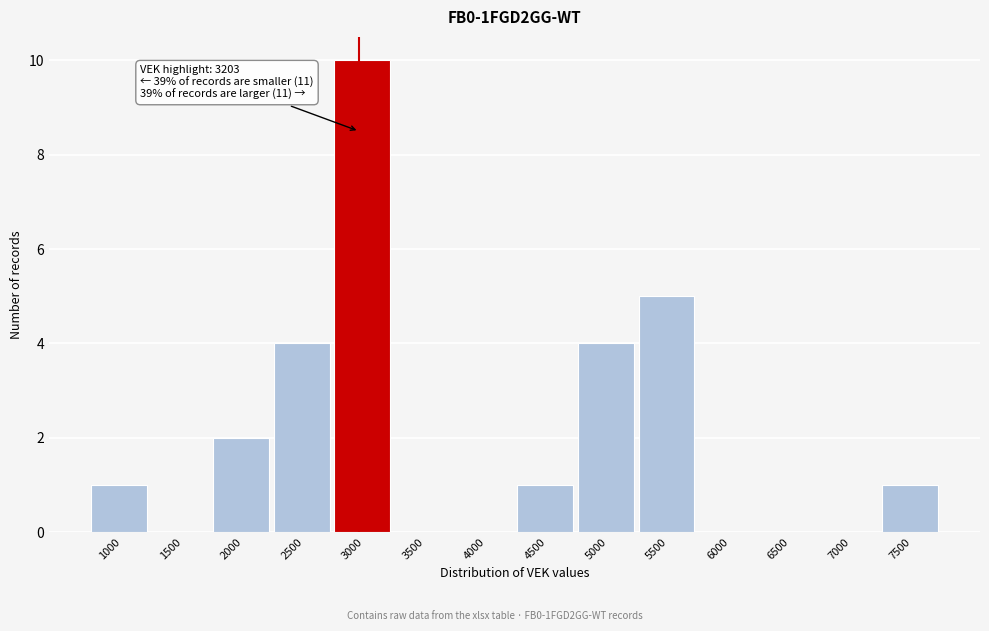

Reading left to right, what are all the values shown in this chart?

1000=1	1500=0	2000=2	2500=4	3000=10	3500=0	4000=0	4500=1	5000=4	5500=5	6000=0	6500=0	7000=0	7500=1